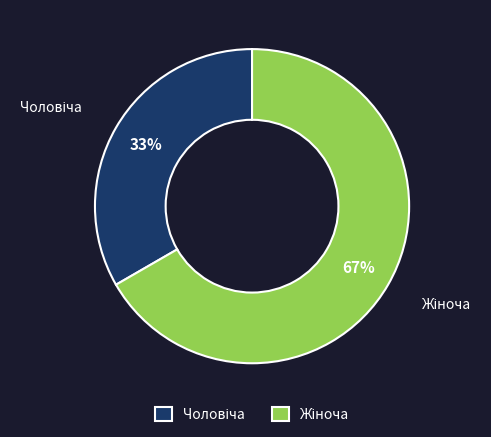

To the nearest percent, what is the average slice percentage?

50%